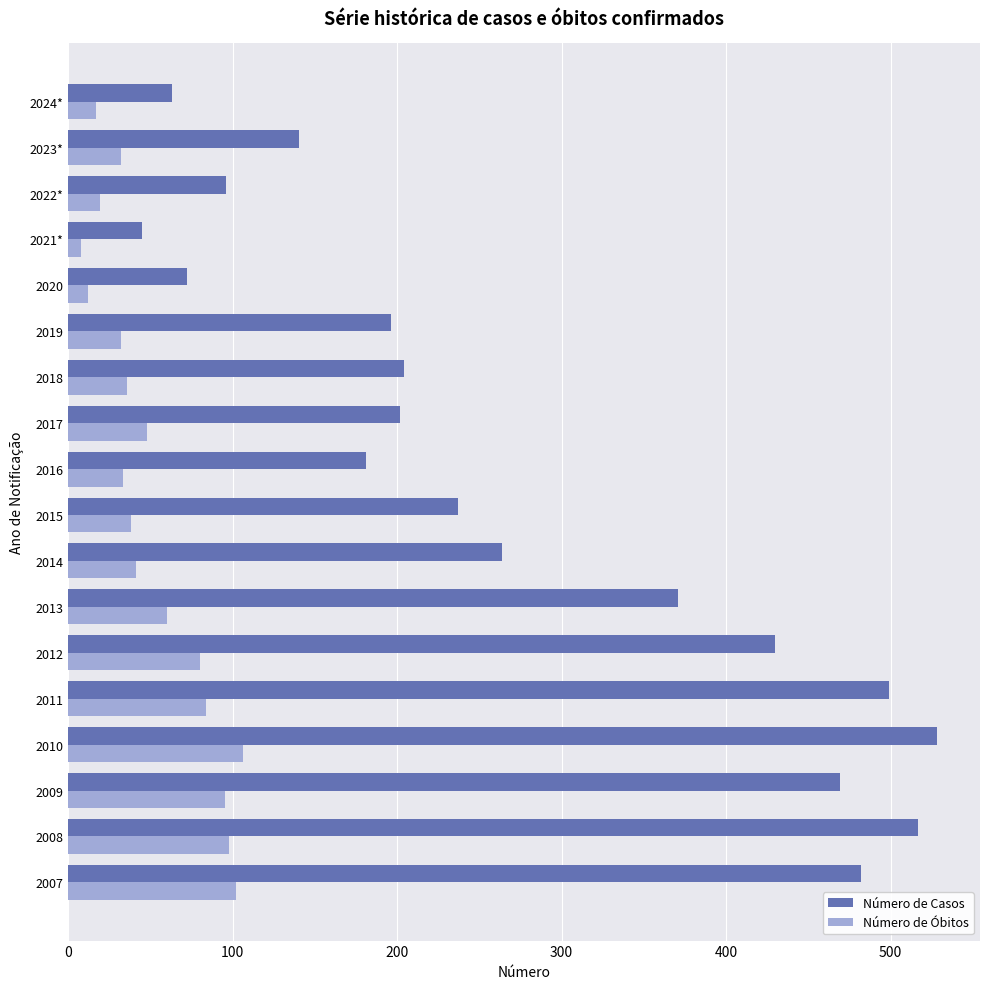

What is the spread (max minus min) of values at 2009?

374